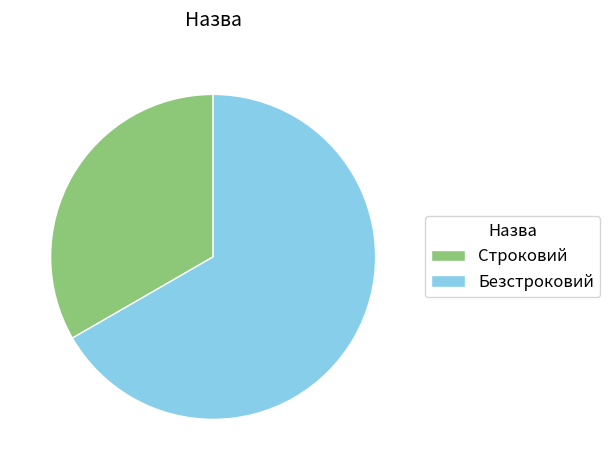

Combined, do Строковий and Безстроковий account for over 50%?

Yes